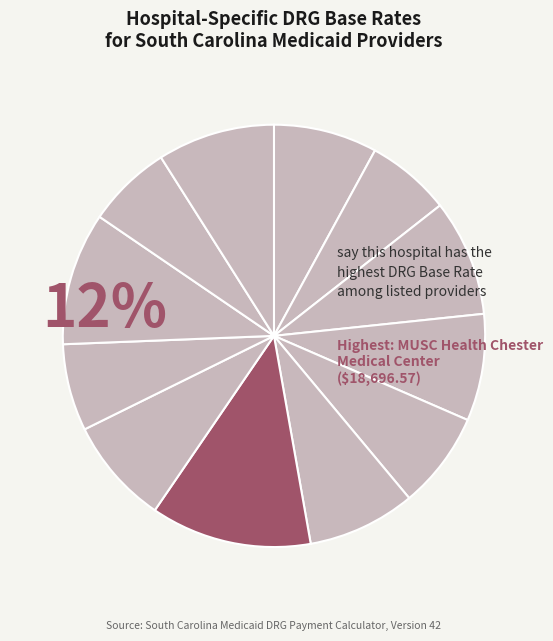

Rank the categories by value from lowest to highest.

Prisma Health Greenville Memorial, MUSC Health Lancaster Medical Center, Conway Hospital, Medical University Hospital, Beaufort Memorial Hospital, Aiken Regional Medical Center, Piedmont Augusta, St. Francis Hospital Inc., Abbeville Area Medical Center, Trident Medical Center, Newberry County Memorial Hospital, MUSC Health Chester Medical Center